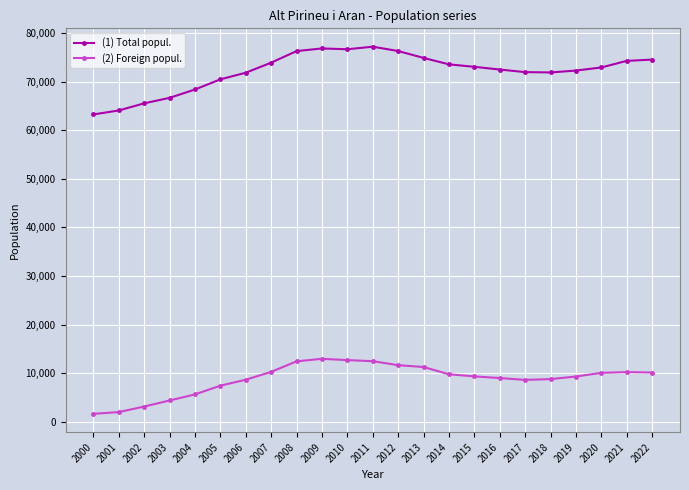

How many lines are shown in the chart?

2